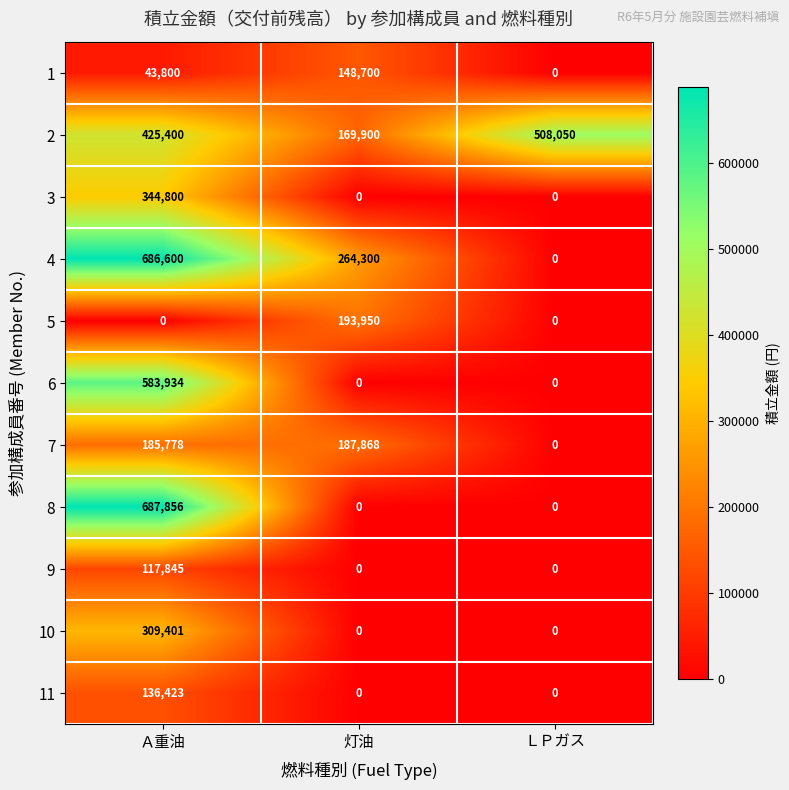

How many values in 11 are above zero?

1